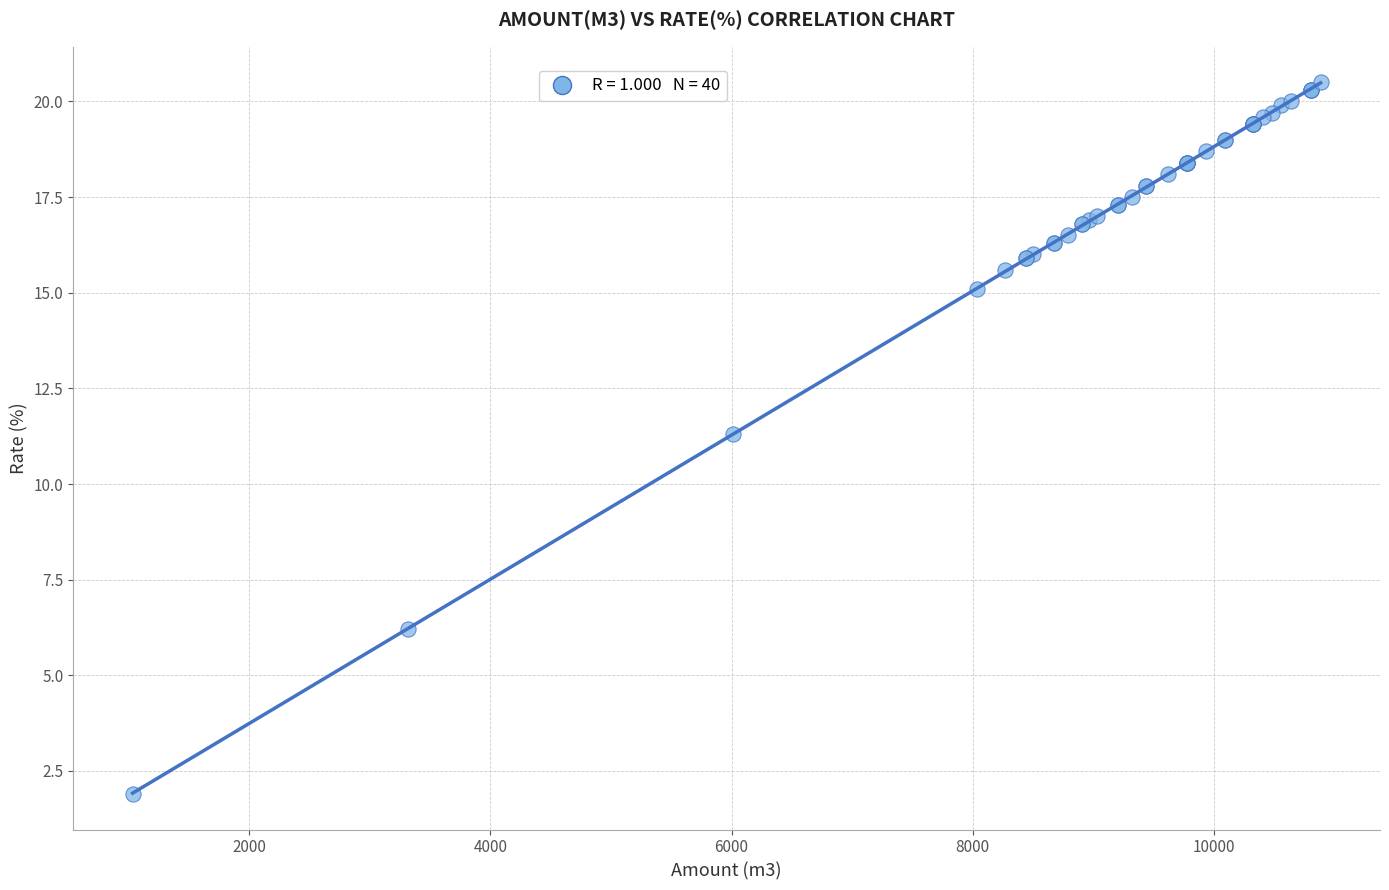

What Y value in the scatter plot is closest to 11?

11.3